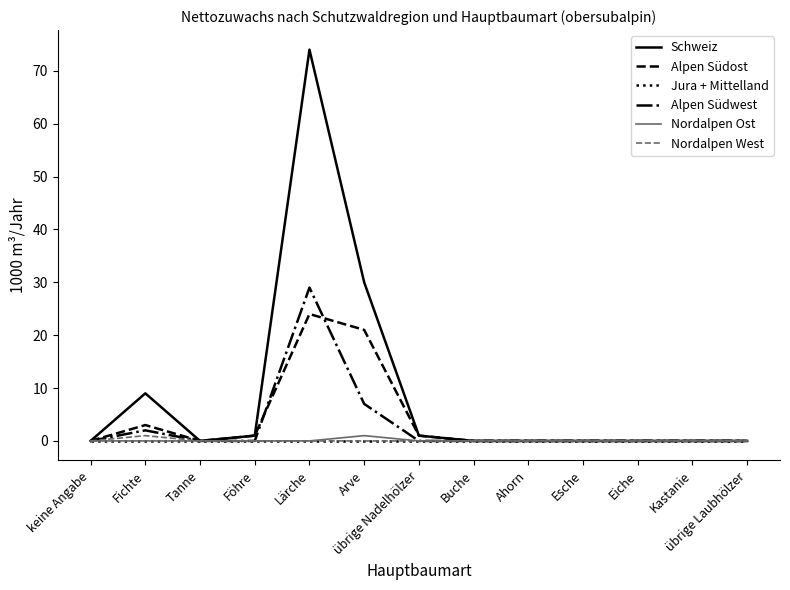

In Nordalpen Ost, how many points are higher than both neighbors (excluding endpoints)?

1